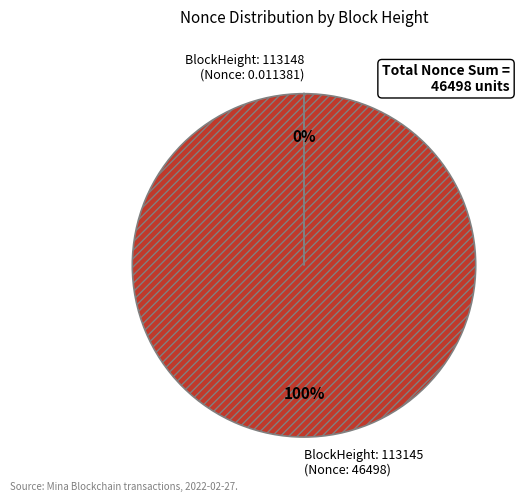

To the nearest percent, what is the average slice percentage?

50%